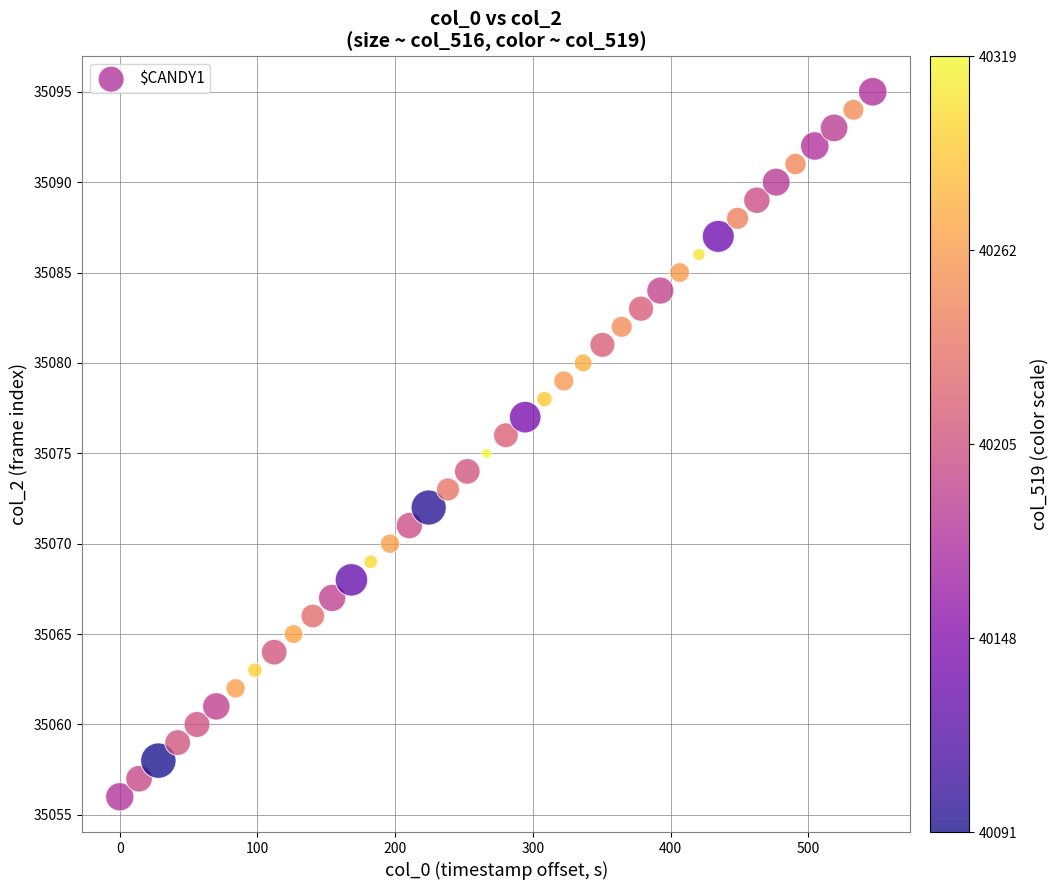

What is the range of Y values (max minus min)?

39